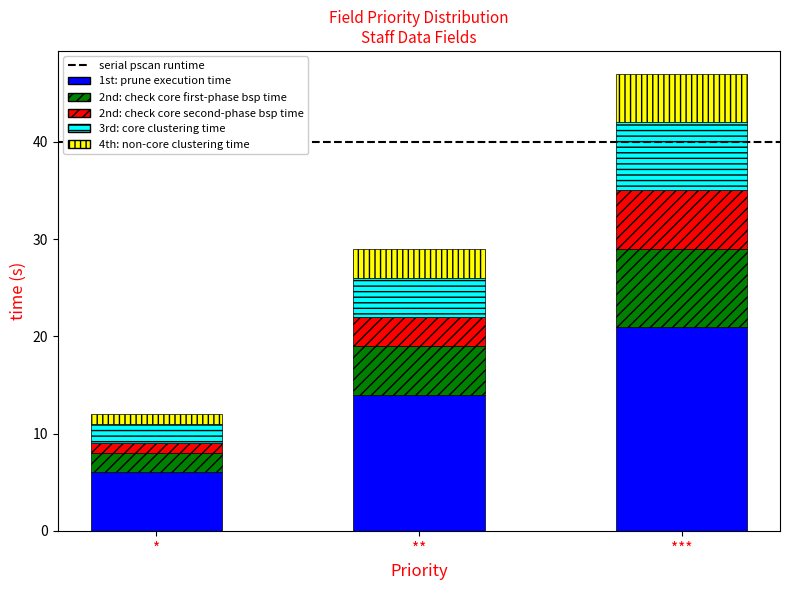

Rank the categories by 1st: prune execution time value from highest to lowest.

***, **, *